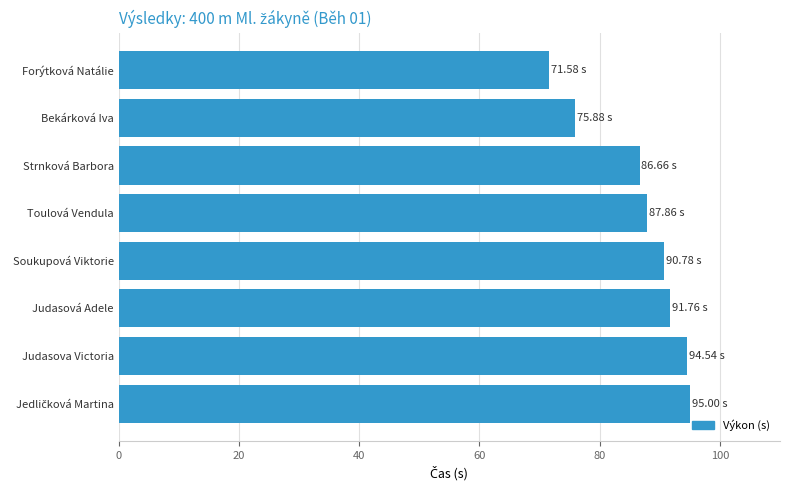

Which label corresponds to the smallest value in the chart?

Forýtková Natálie